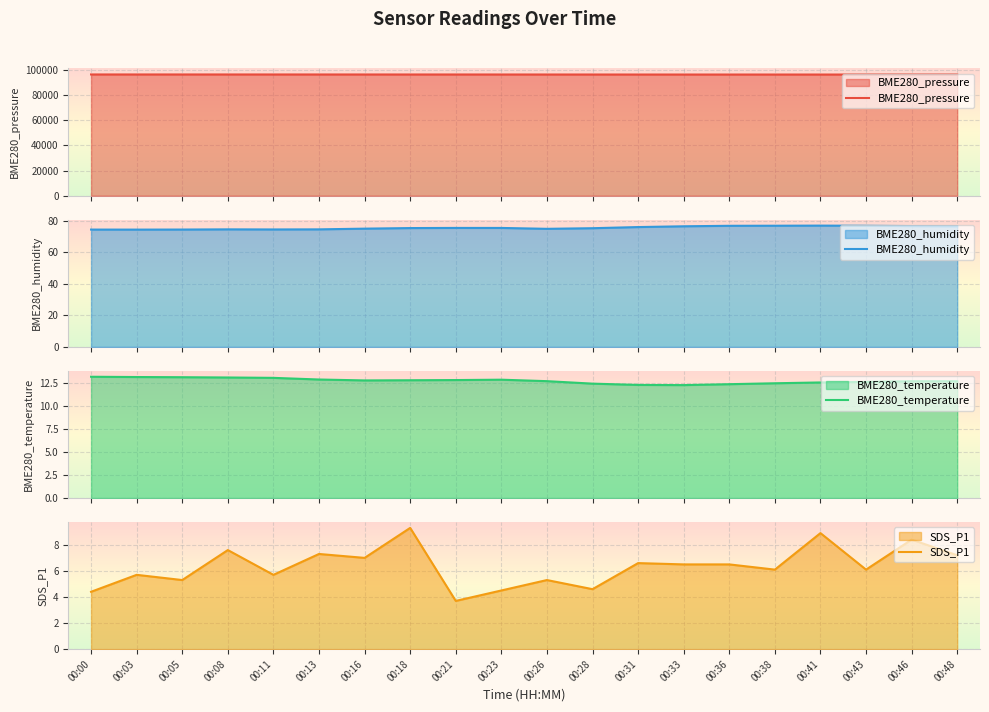

Where is BME280_temperature nearest to the value 12?

00:33